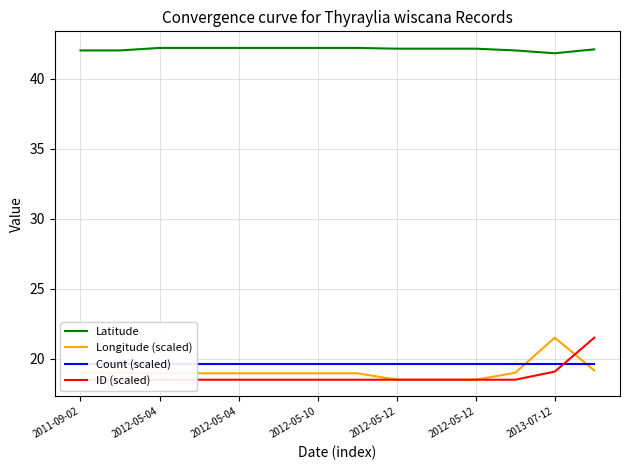

True or false: Latitude has a value of 72.7 at 13.

False